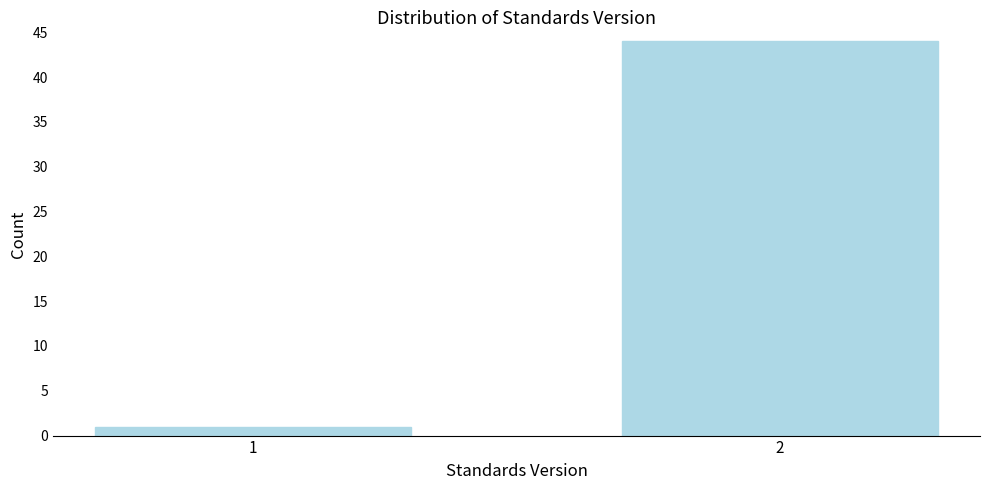

Reading right to left, transcribe all the data shown in this chart.

2=44	1=1